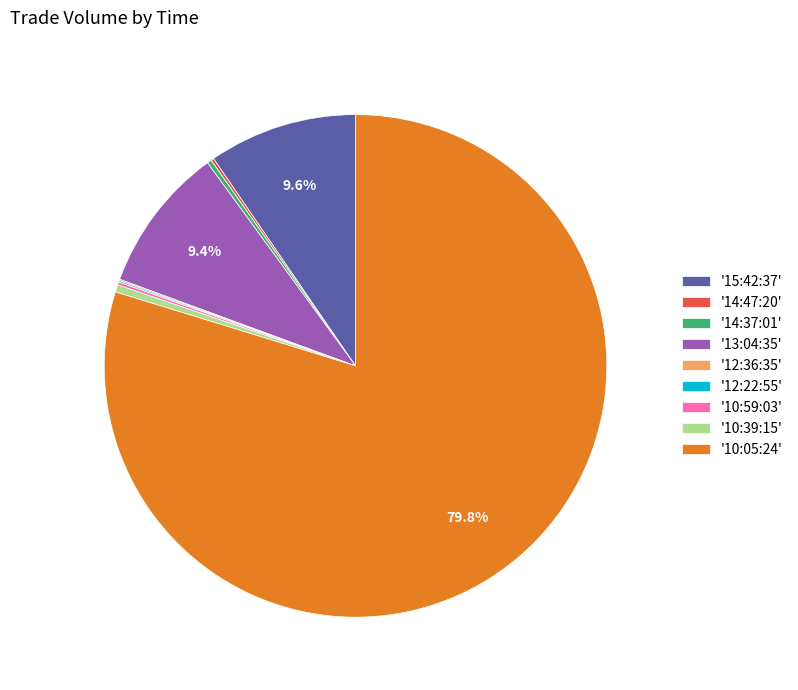

Which category has the biggest portion of the pie?

'10:05:24'